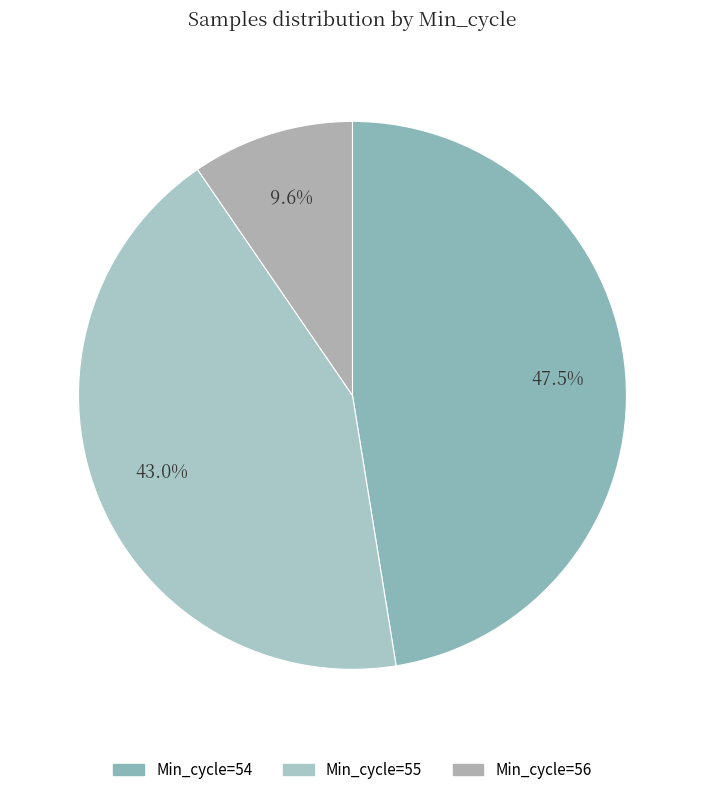

Count the number of slices in the pie.

3